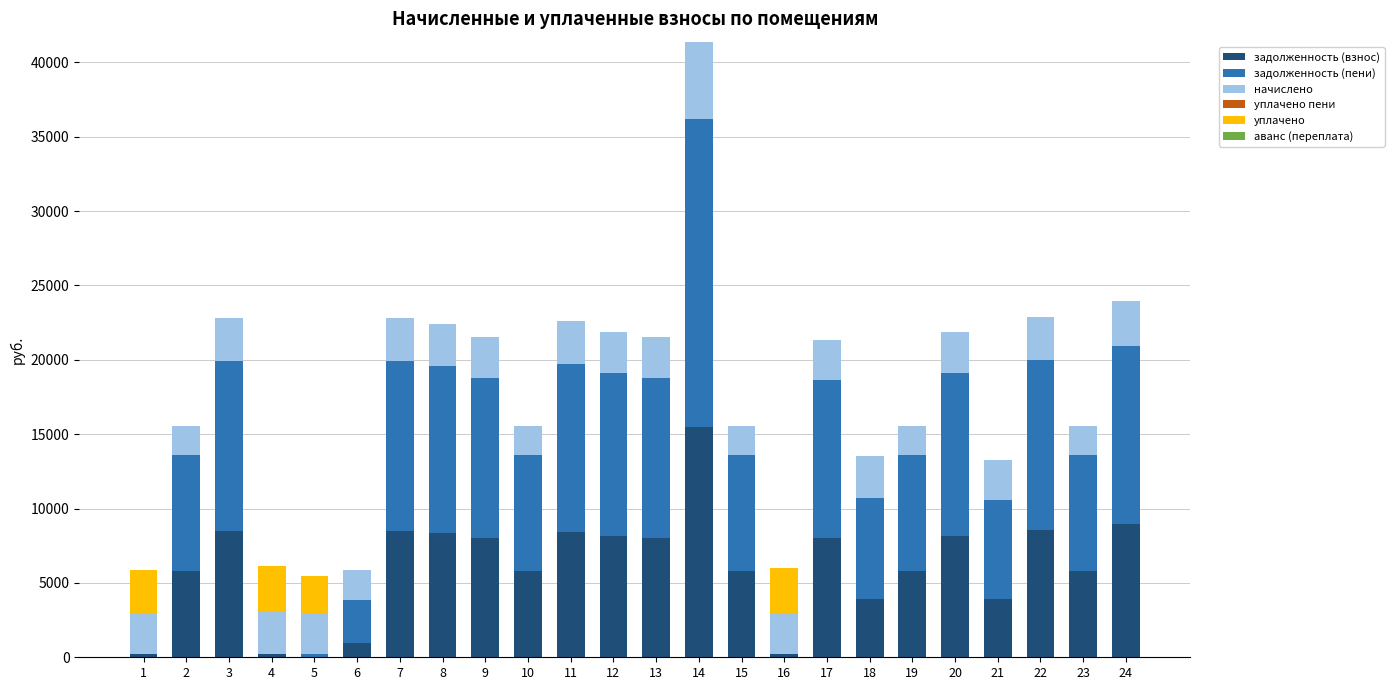

How many categories are shown in the chart?

24